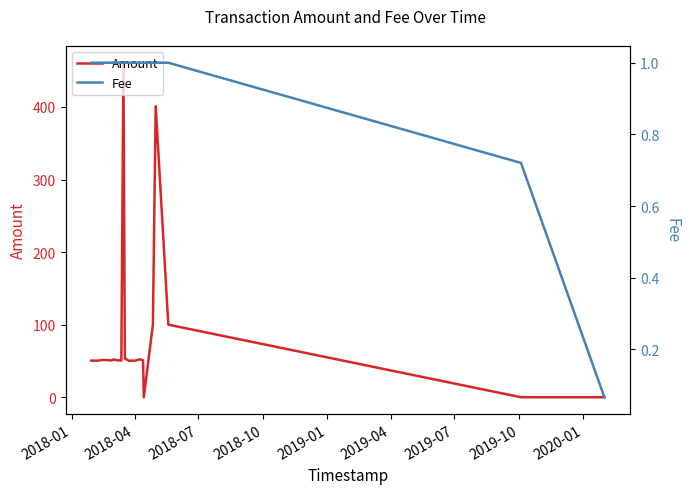

What is the maximum value for Fee?

1.0